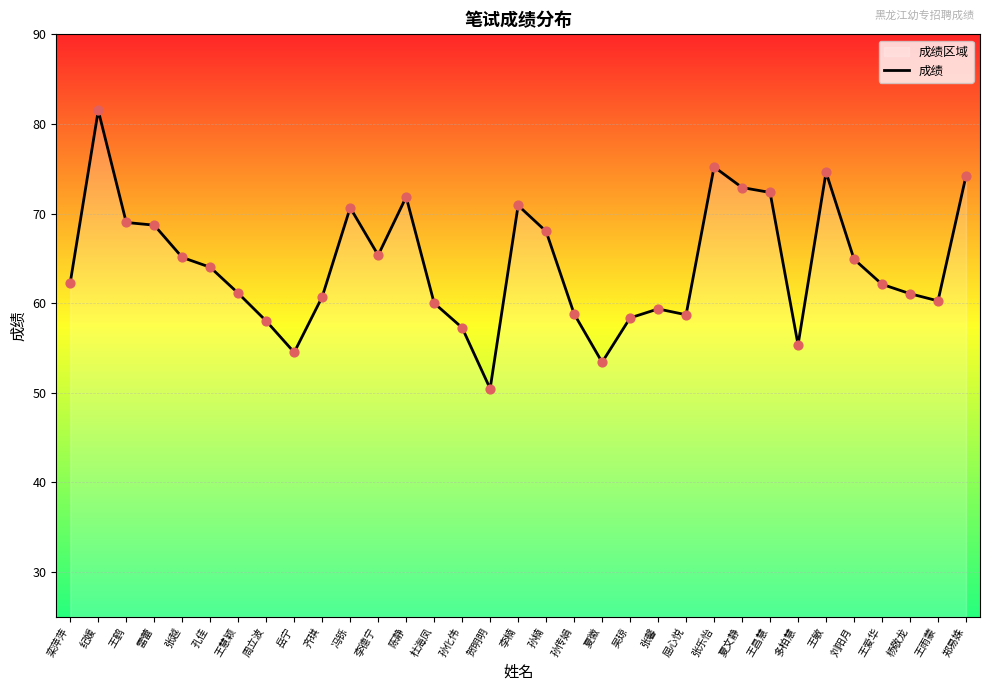

What is the ratio of the value at 郑易姝 to the value at 栾萍萍?

1.2